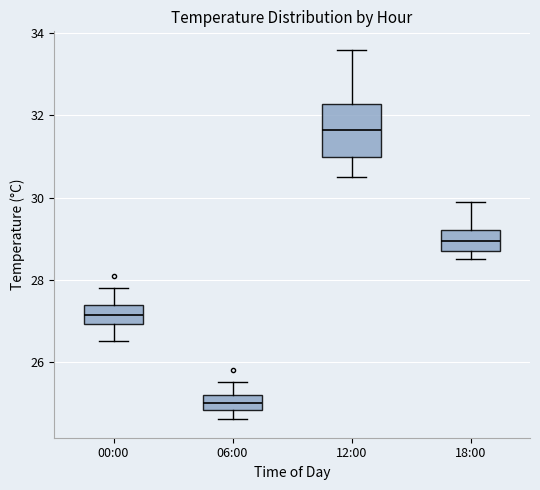

Reading left to right, transcribe this box plot: for each box, give where its median line is, the range the box spans, and where its two whiskers end, as read against the y-axis. The values are not printed on the chart, so give them approximately, as read against the axis.

00:00: median 27.2, box 27.0 to 27.4, whiskers 26.6 to 27.8
06:00: median 25.0, box 24.8 to 25.2, whiskers 24.6 to 25.6
12:00: median 31.6, box 31.0 to 32.2, whiskers 30.6 to 33.6
18:00: median 29.0, box 28.8 to 29.2, whiskers 28.6 to 30.0